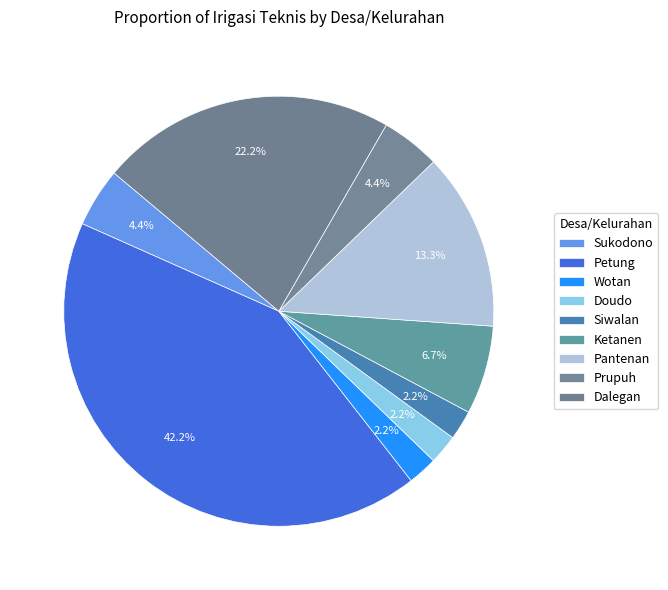

Between Sukodono and Ketanen, which is larger?

Ketanen